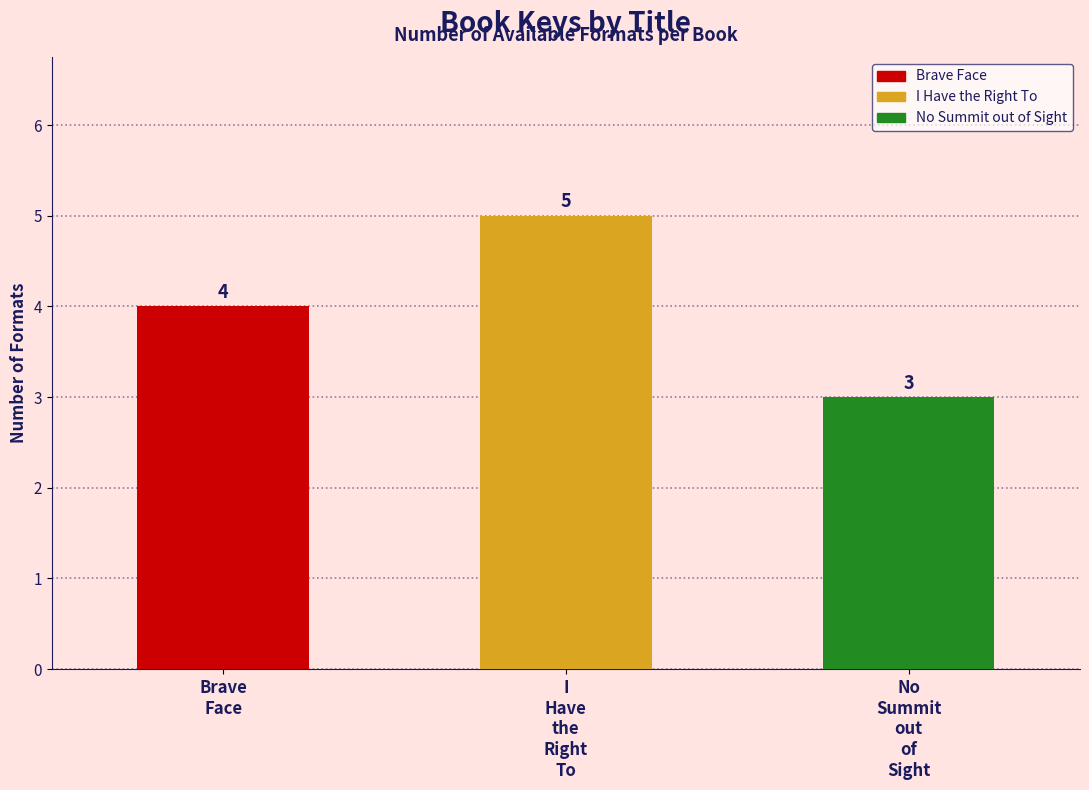

What is the sum of all values?

12